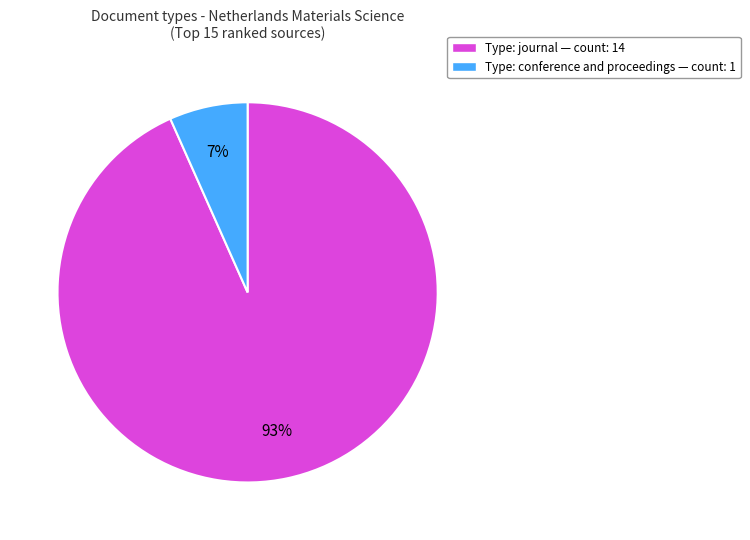

Between Type: conference and proceedings — count: 1 and Type: journal — count: 14, which is larger?

Type: journal — count: 14